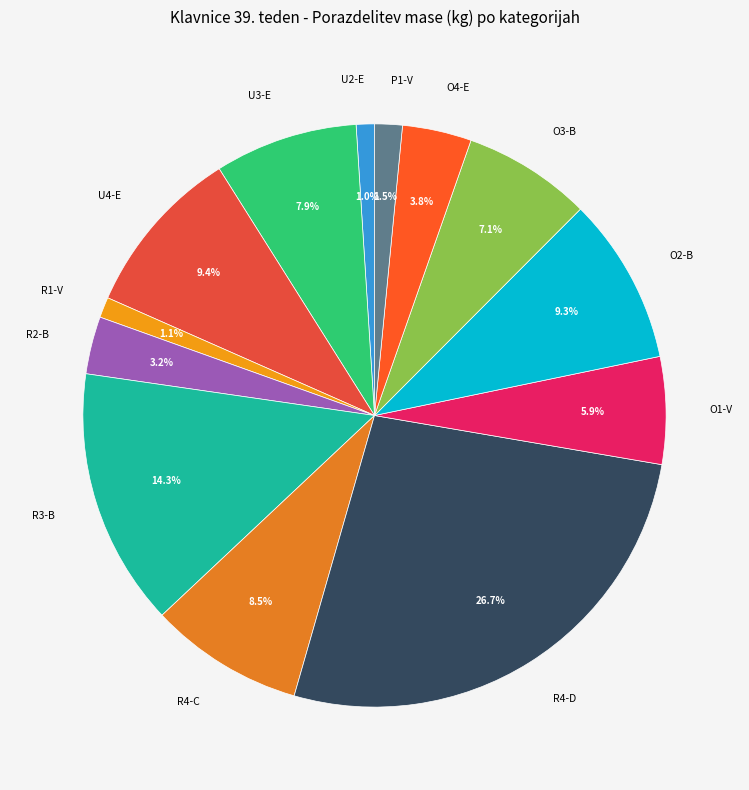

The R3-B slice represents 14% of the pie. True or false?

True